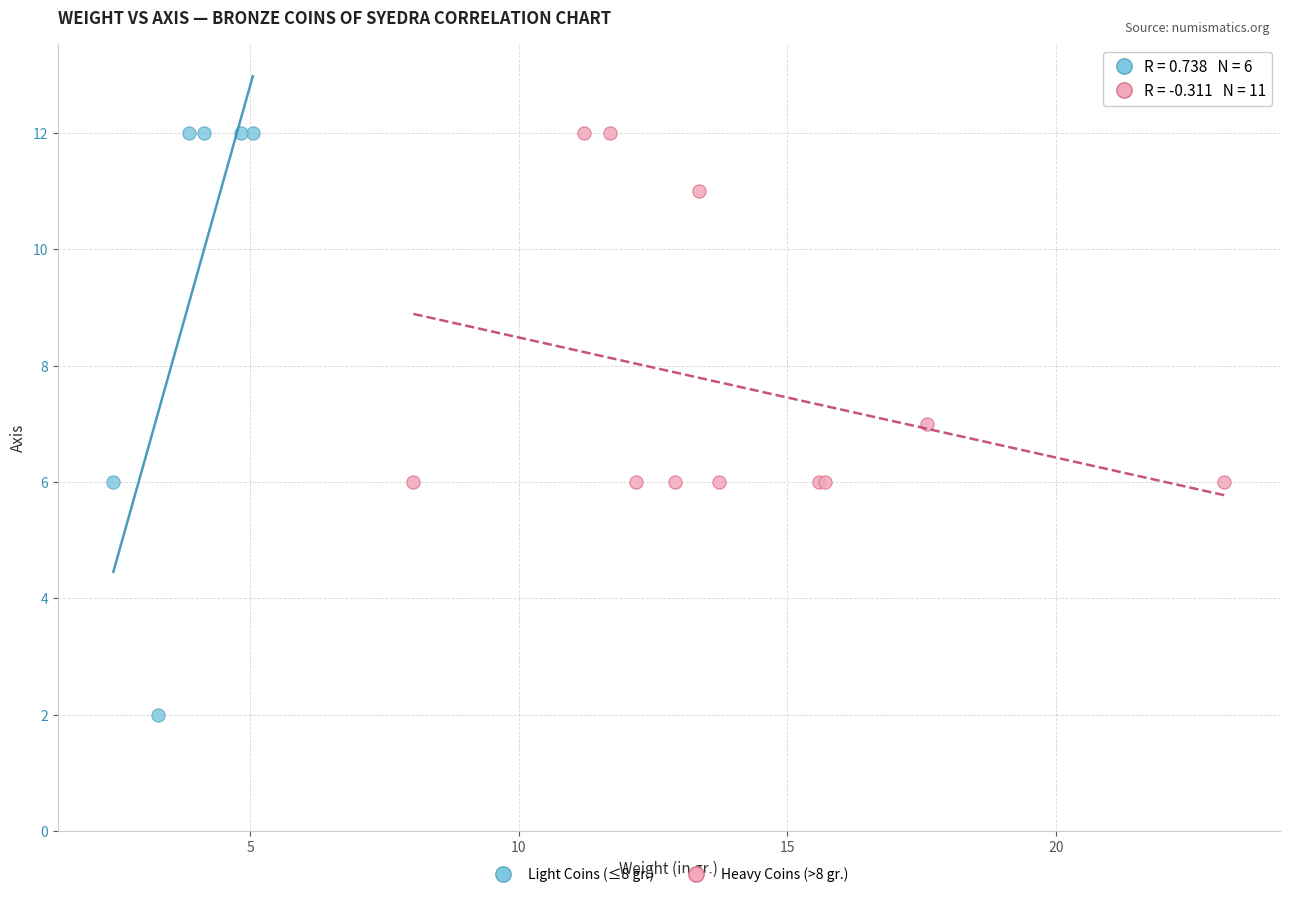

Which series reaches the minimum Y coordinate?

Light Coins (≤8 gr.)